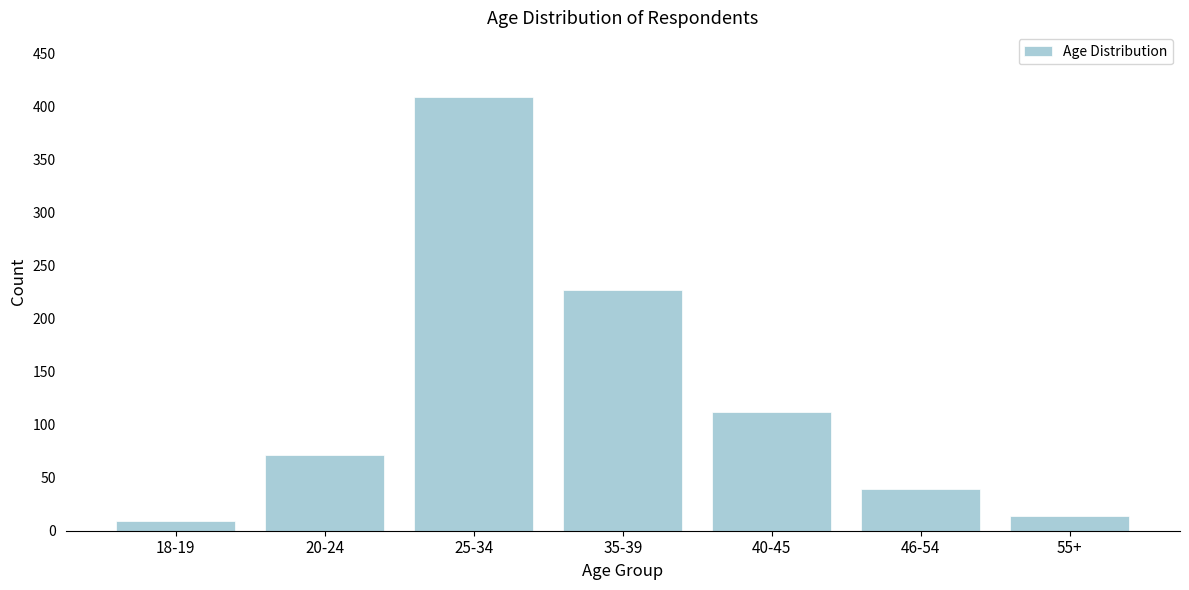

Reading left to right, transcribe all the data shown in this chart.

18-19=9	20-24=71	25-34=409	35-39=227	40-45=112	46-54=39	55+=14